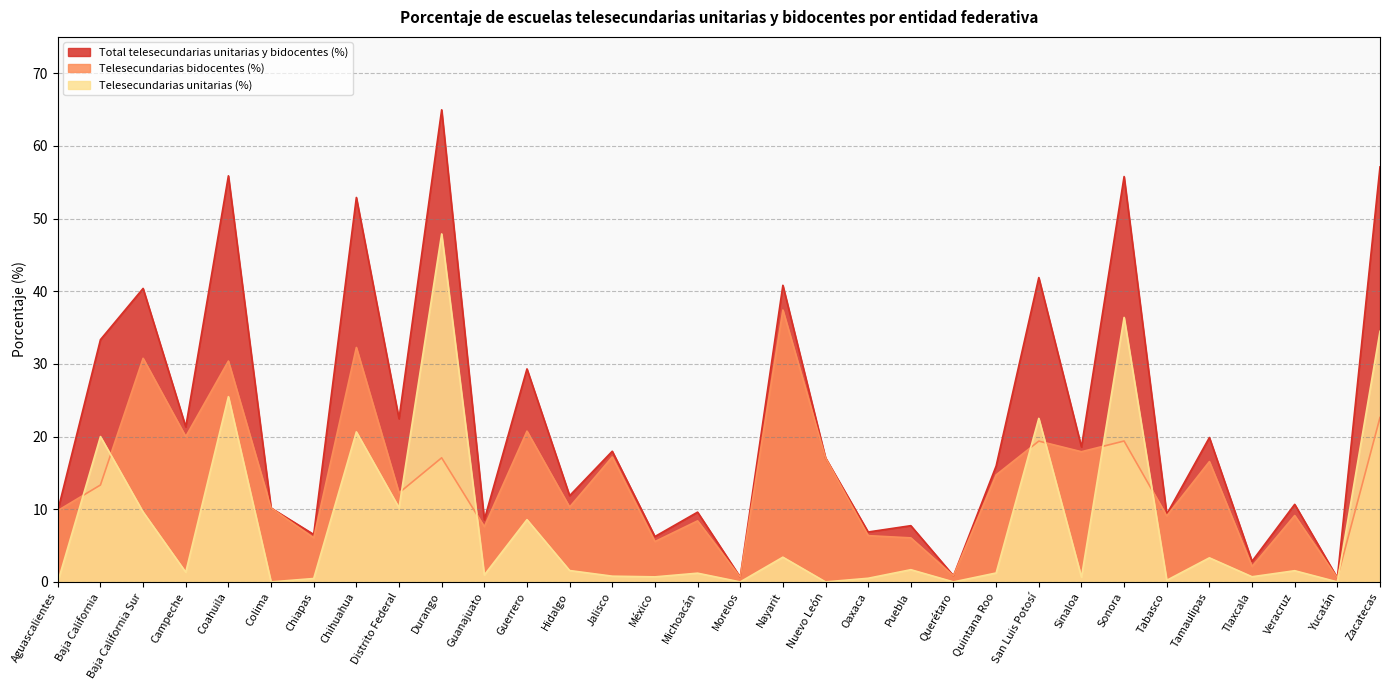

Where is Telesecundarias bidocentes (%) nearest to the value 18?

Sinaloa